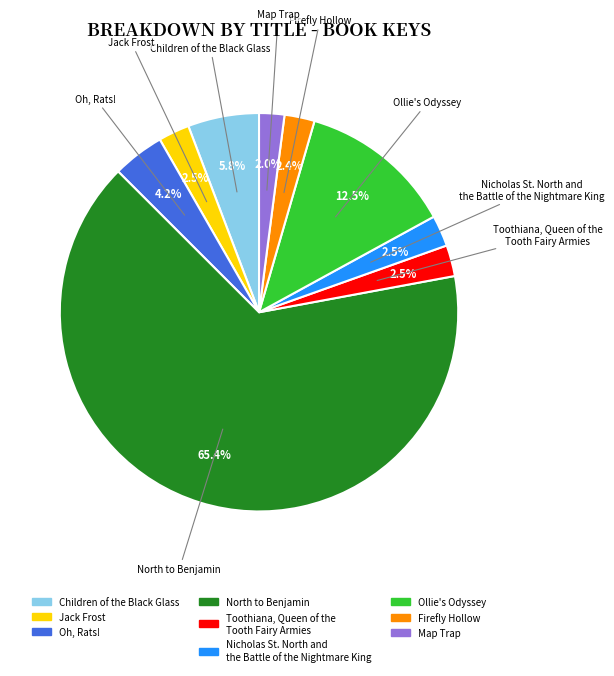

What portion of the pie excludes Firefly Hollow?

97.6%